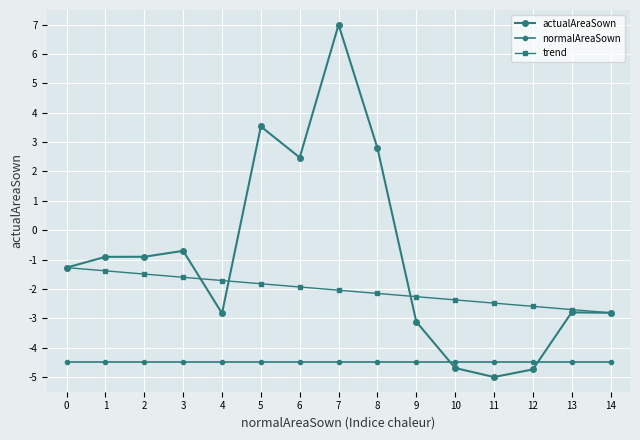

How many series are shown in this chart?

3